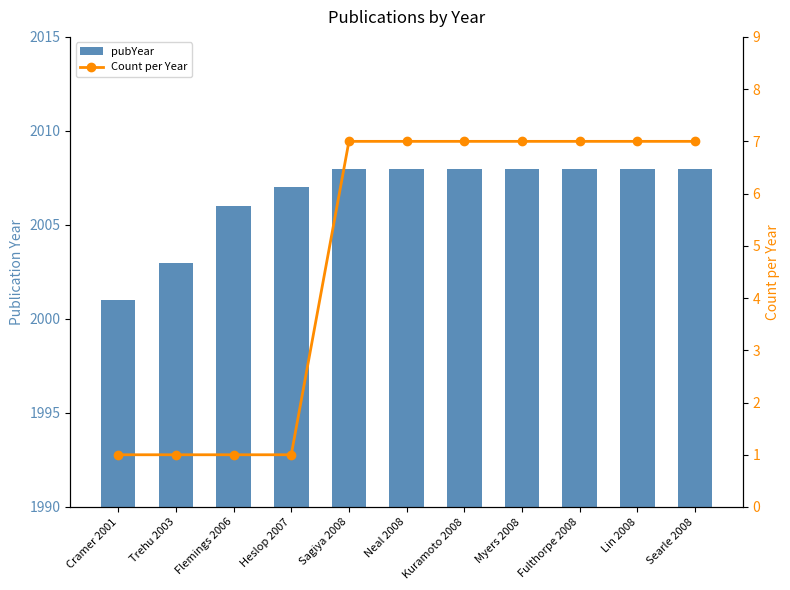

Read the Count per Year value at Neal 2008.

7